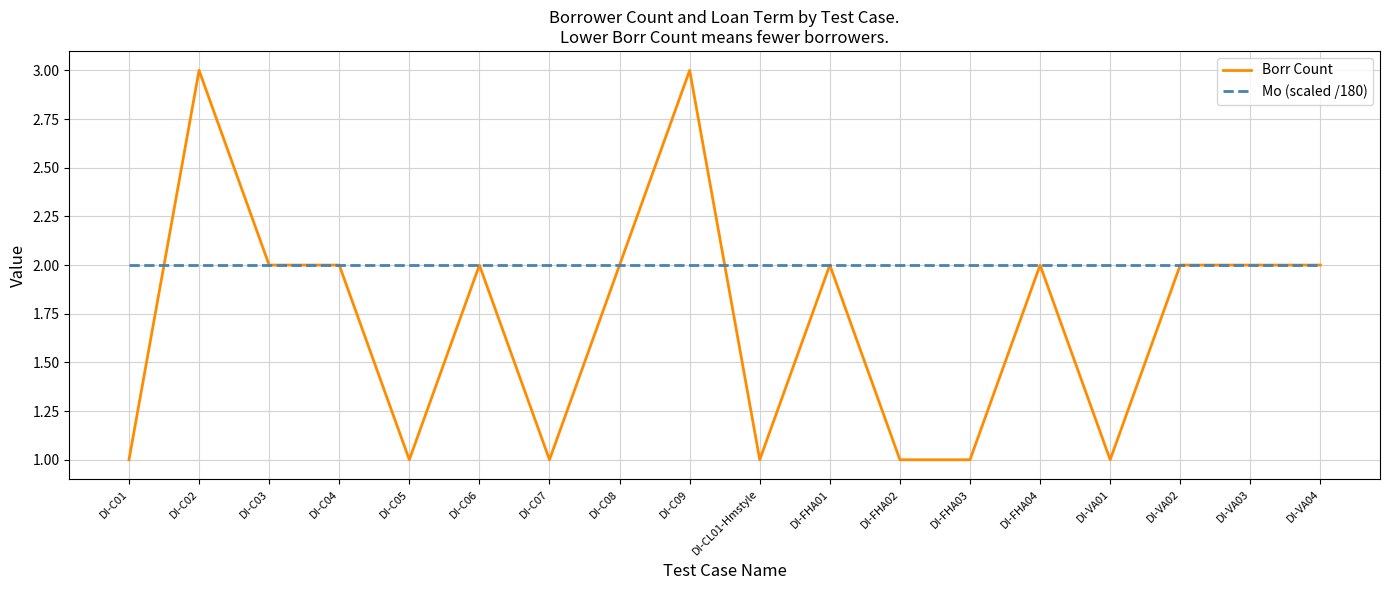

What is the sum of all Mo (scaled /180) values?

36